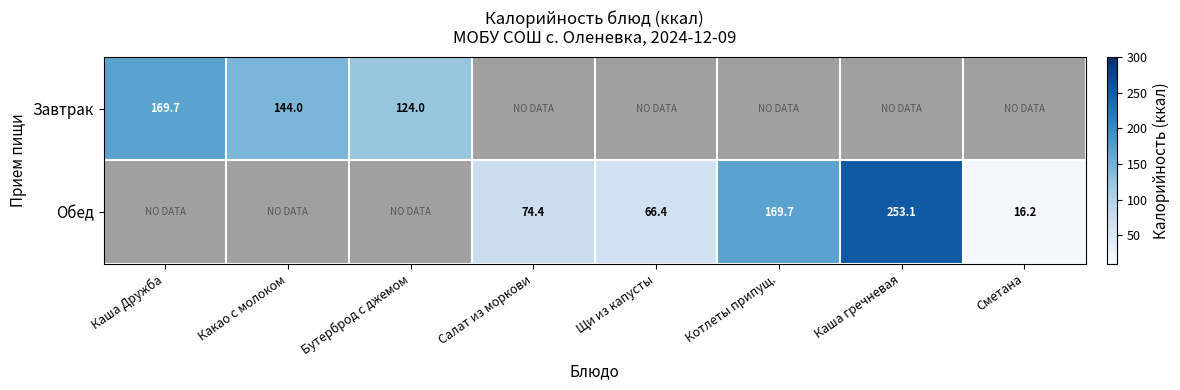

How many positive values does the Завтрак series have?

3